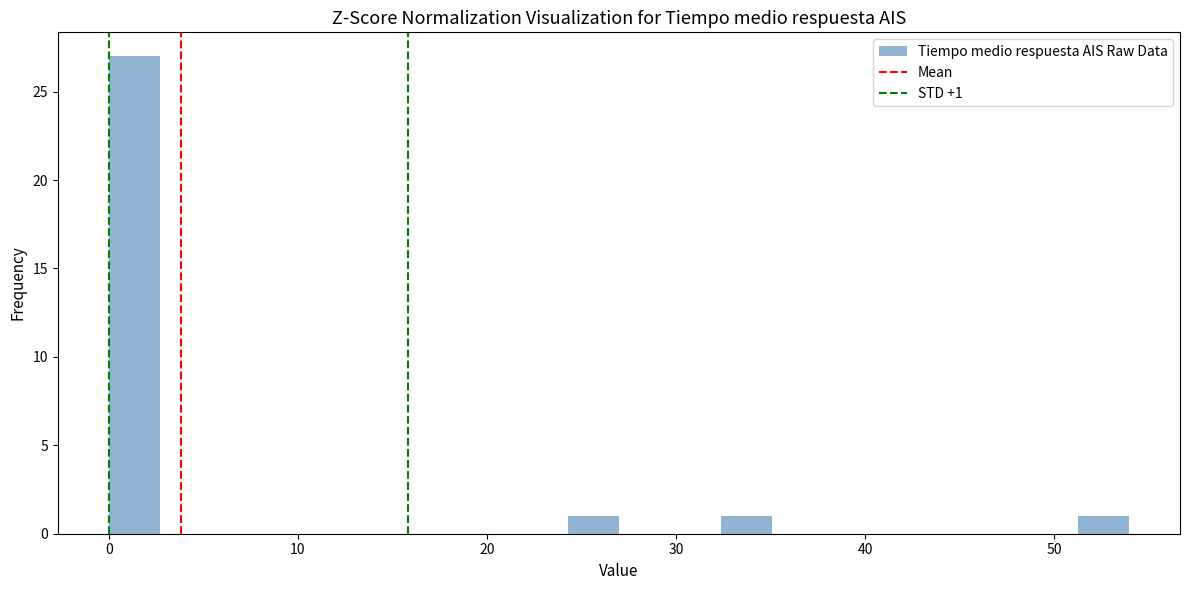

Around what value on the x-axis is the tallest bar? Give the approximate position of its centre, as read against the axis.

1